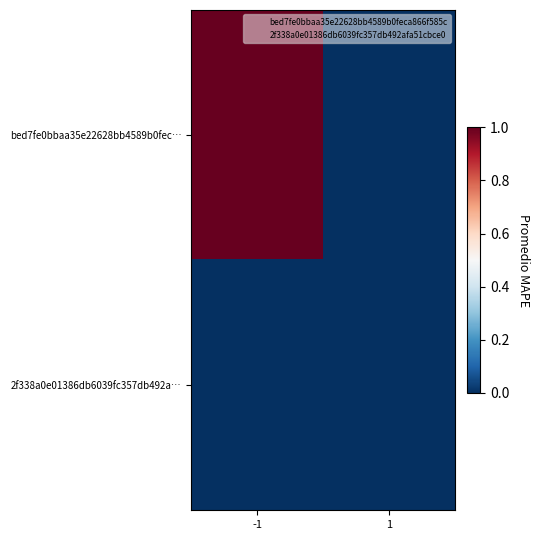

Rank the series at 1 from highest to lowest value.

bed7fe0bbaa35e22628bb4589b0fec…, 2f338a0e01386db6039fc357db492a…